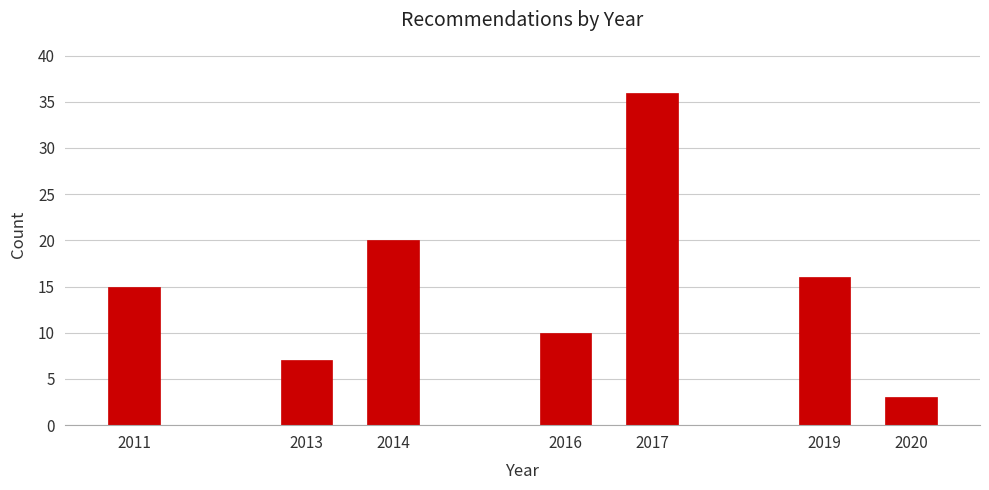

Reading left to right, extract all data points from this chart.

15	7	20	10	36	16	3